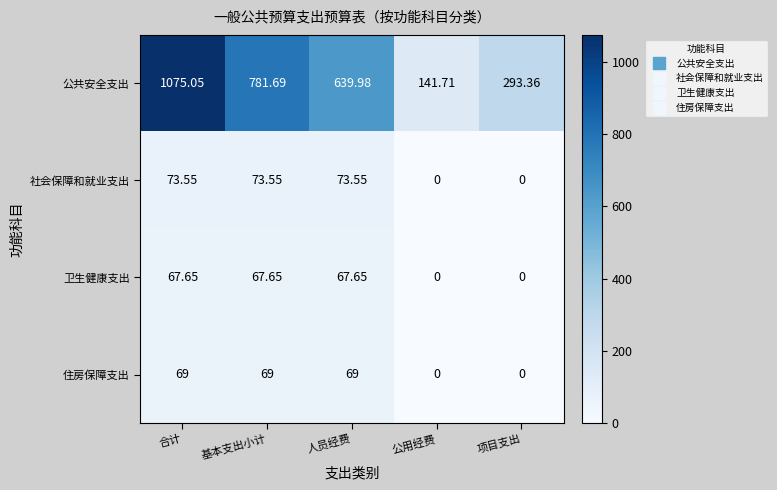

List the series in order of their peak value, lowest first.

卫生健康支出, 住房保障支出, 社会保障和就业支出, 公共安全支出